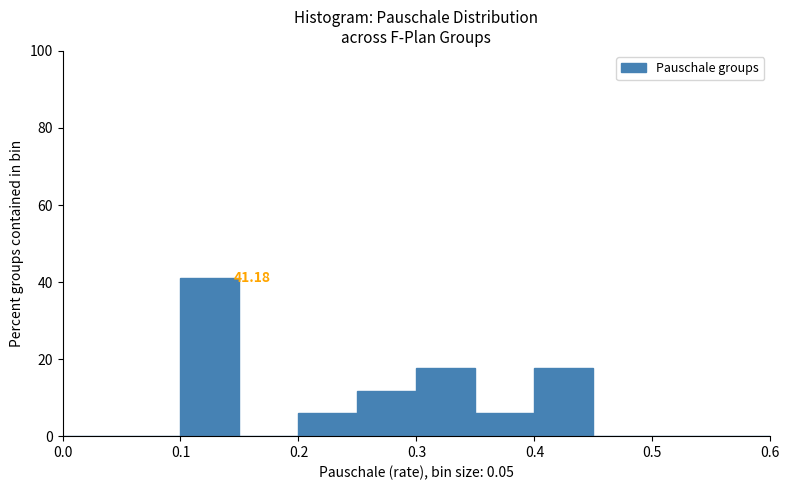

Which range on the x-axis has the tallest bar?

0.10 to 0.15